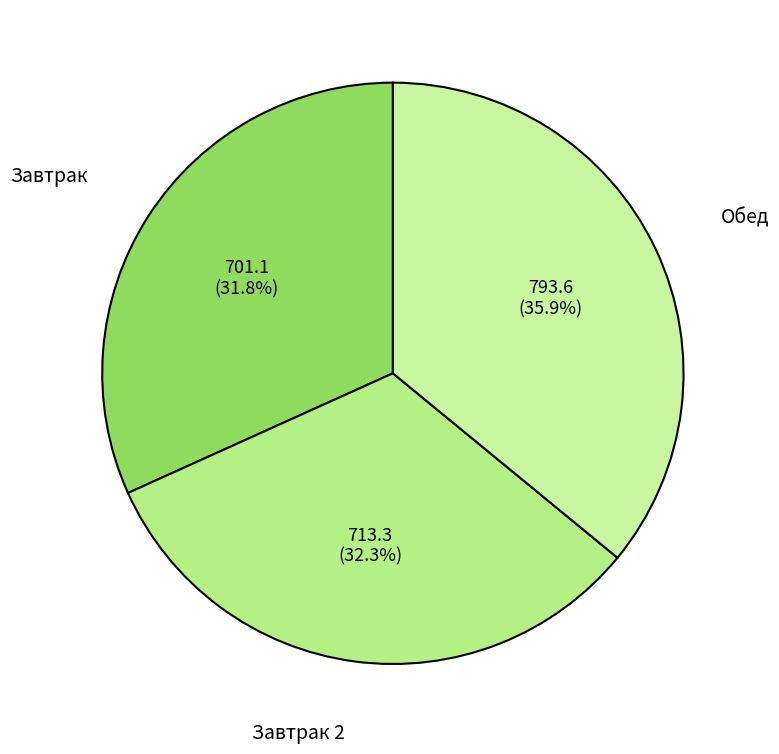

Is it true that Завтрак is 32% of the pie?

True